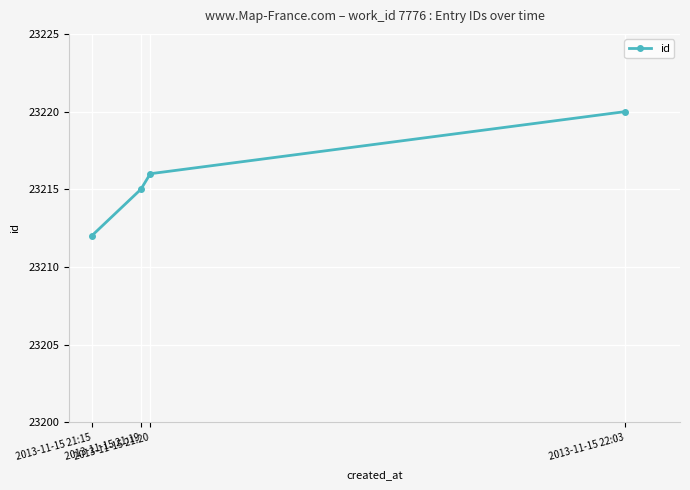

Rank the categories by value from lowest to highest.

2013-11-15 21:15, 2013-11-15 21:19, 2013-11-15 21:20, 2013-11-15 22:03